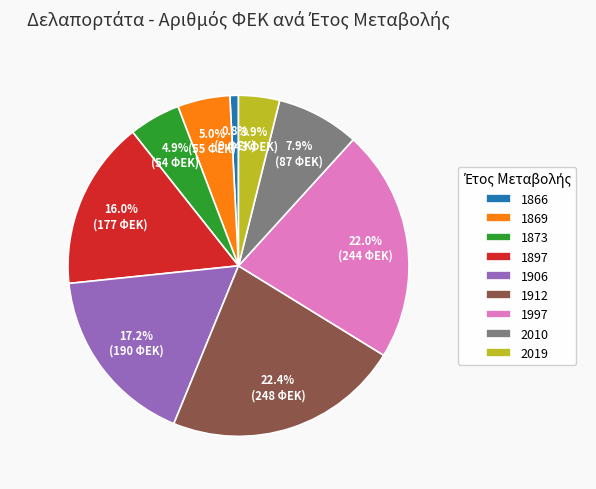

Combined, do 1897 and 1869 account for over 50%?

No